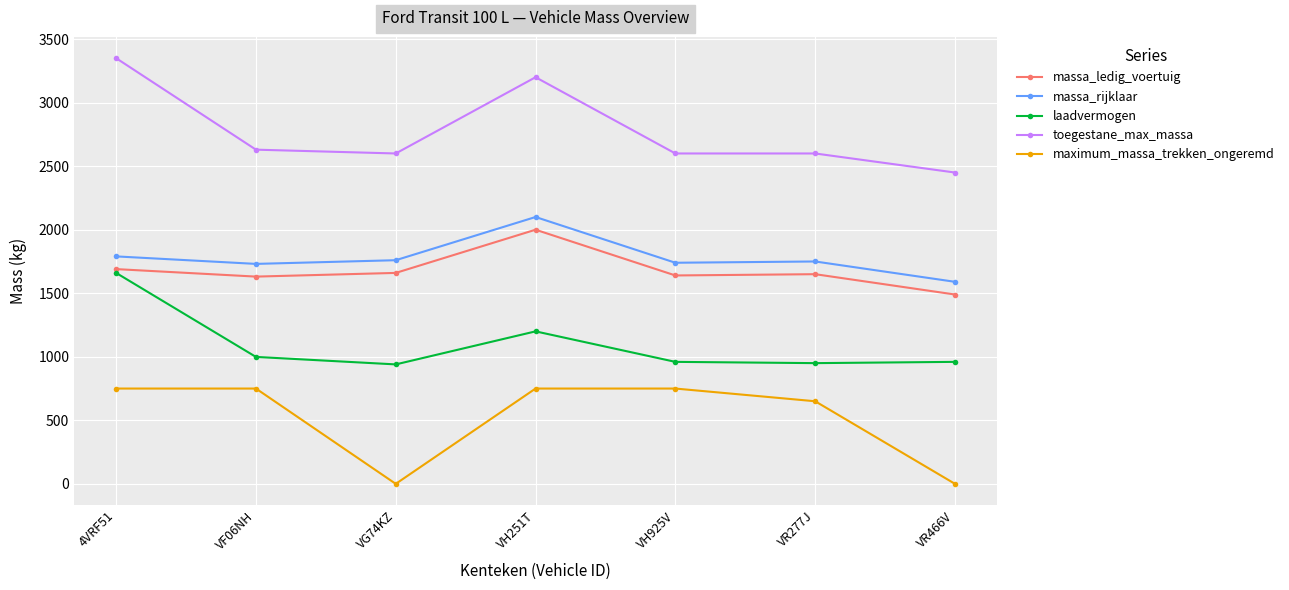

What is the difference between the highest and lowest values at VF06NH?

1880